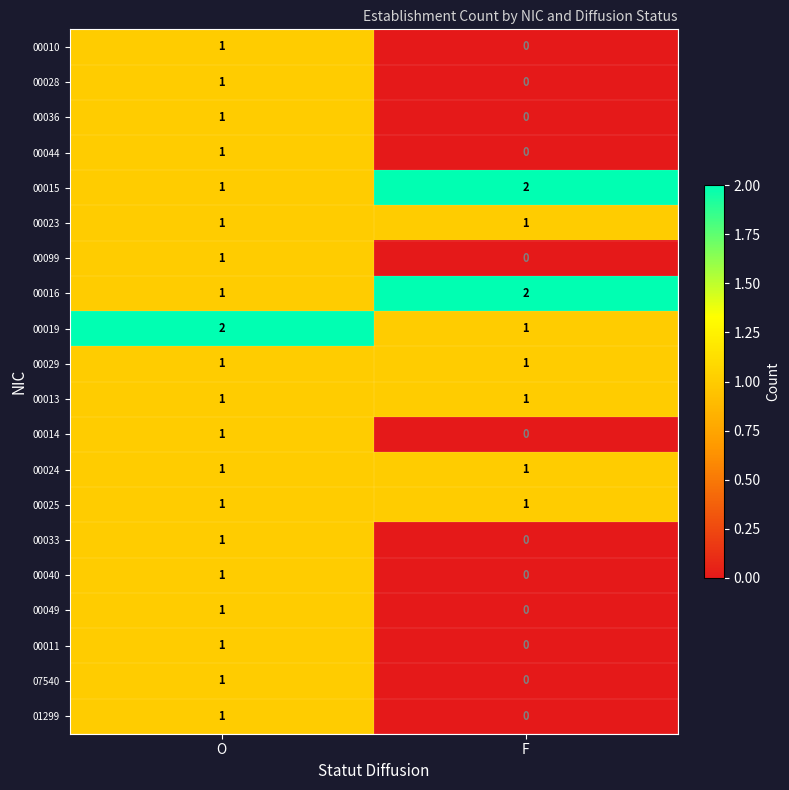

Rank the categories by 00010 value from highest to lowest.

O, F